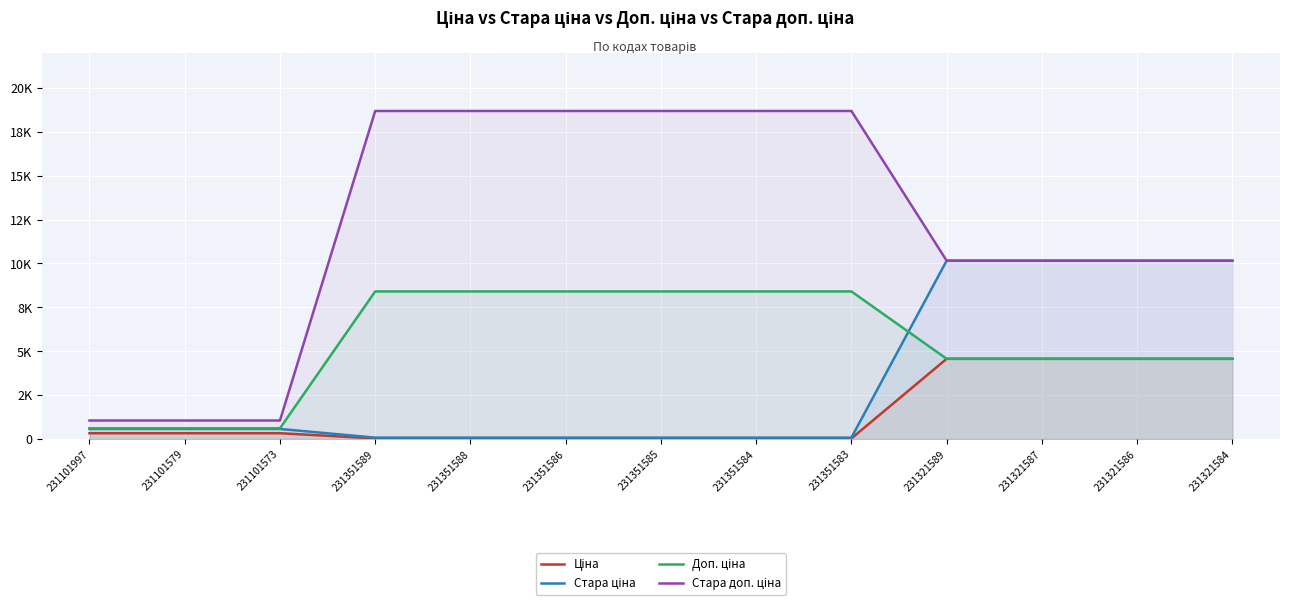

True or false: Доп. ціна has more than 2 points higher than both neighbors.

False